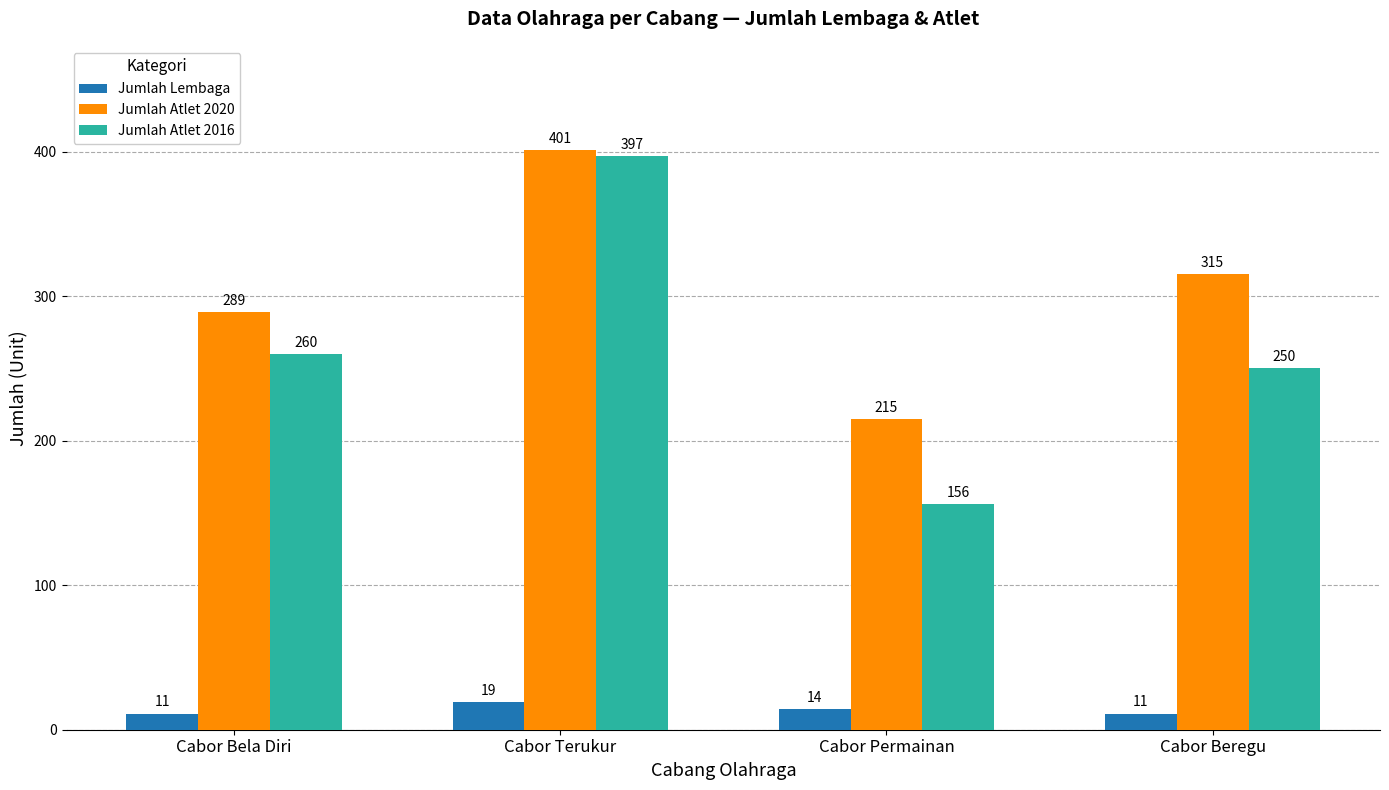

Count the number of categories in the chart.

4